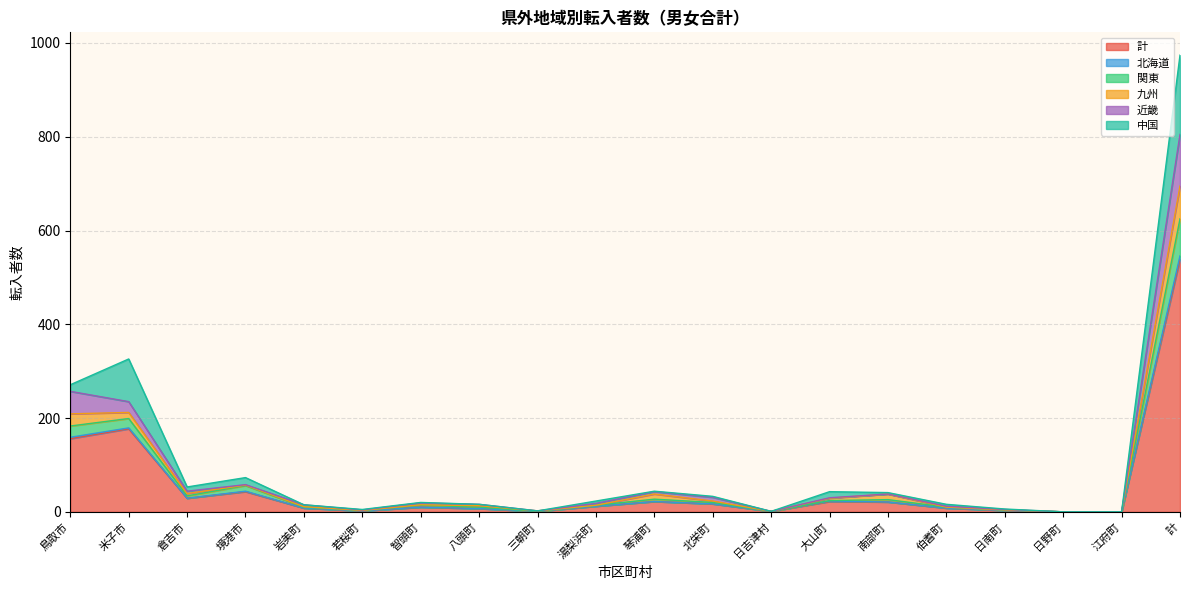

True or false: 北海道 has more than 1 points higher than both neighbors.

True